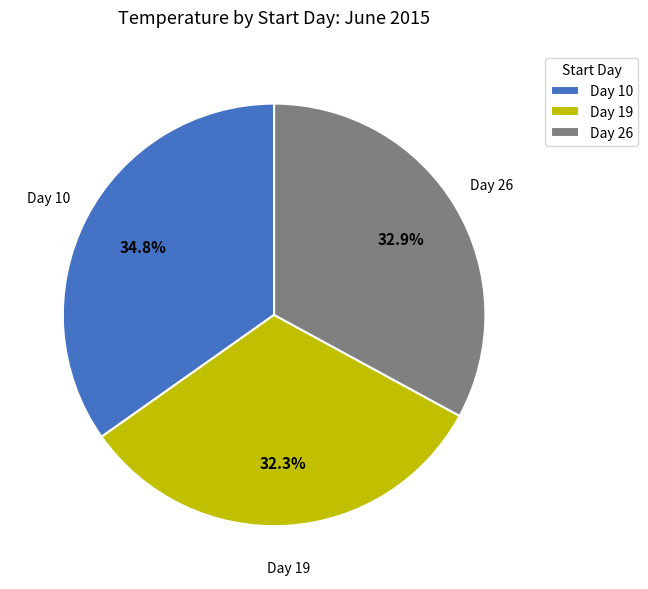

Which slice is the largest?

Day 10